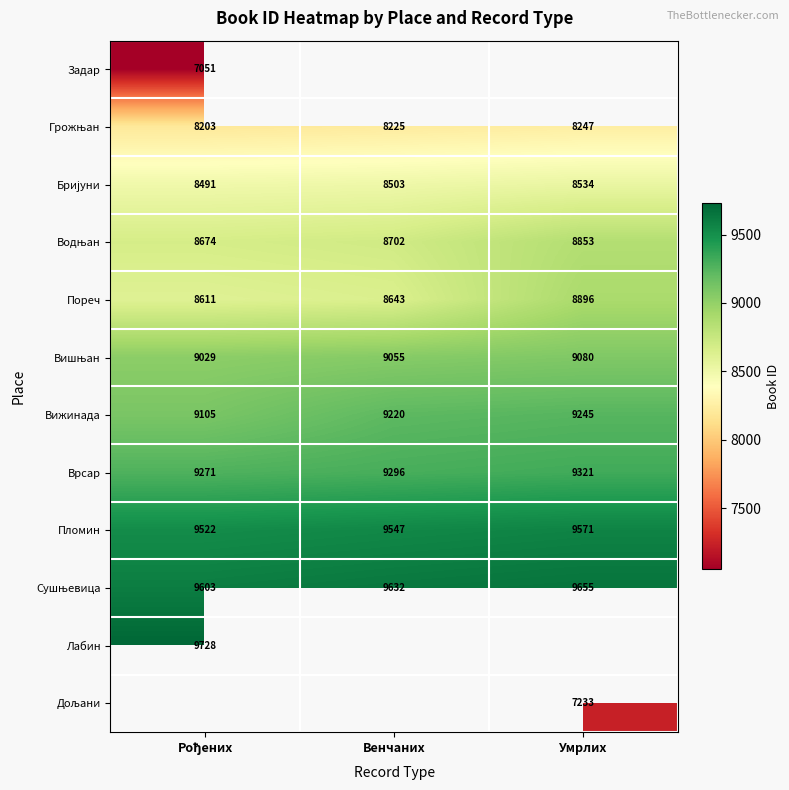

The Вижинада series shows 9245 at Умрлих. True or false?

True